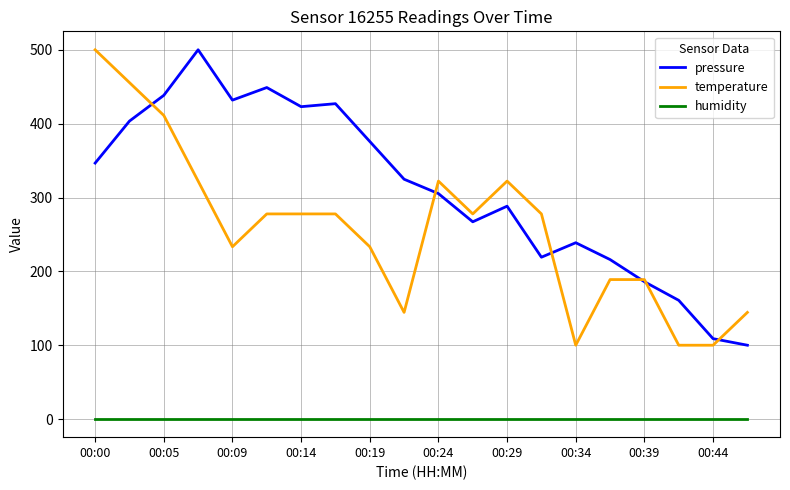

What is the minimum value for pressure?

100.0